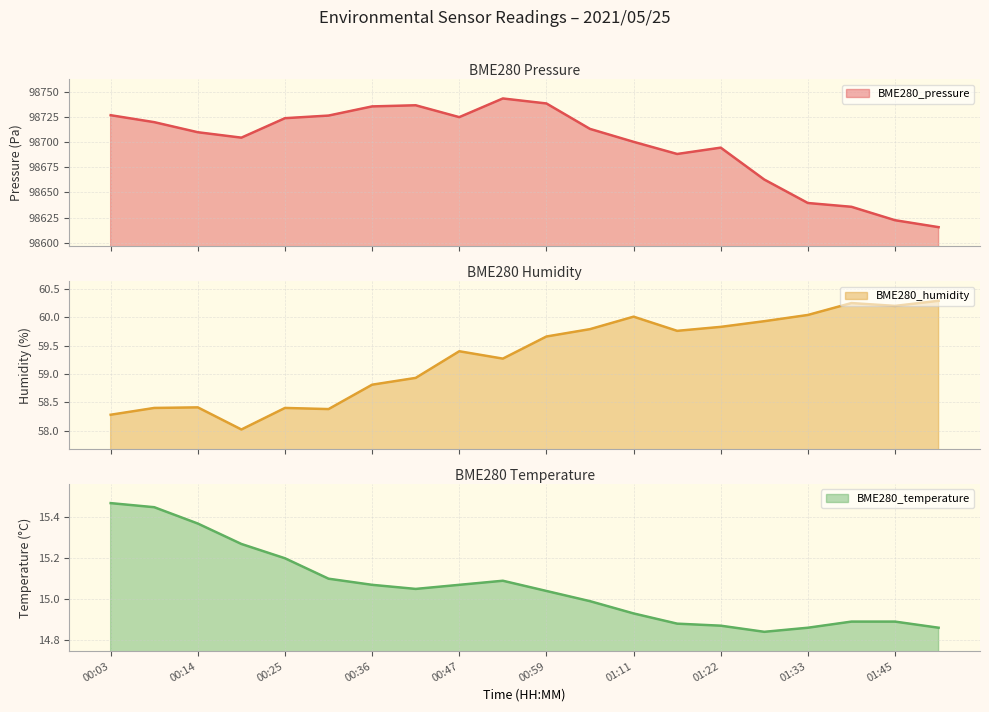

Reading left to right, transcribe all the data shown in this chart.

BME280_pressure: 98727.2	98720.2	98710.2	98704.8	98724.2	98726.8	98735.9	98737.1	98725.2	98743.9	98738.9	98713.5	98700.6	98688.4	98694.8	98662.9	98639.5	98635.7	98622.3	98615.4
BME280_humidity: 58.3	58.4	58.4	58.0	58.4	58.4	58.8	58.9	59.4	59.3	59.7	59.8	60.0	59.8	59.8	59.9	60.0	60.2	60.2	60.3
BME280_temperature: 15.5	15.4	15.4	15.3	15.2	15.1	15.1	15.1	15.1	15.1	15.0	15.0	14.9	14.9	14.9	14.8	14.9	14.9	14.9	14.9